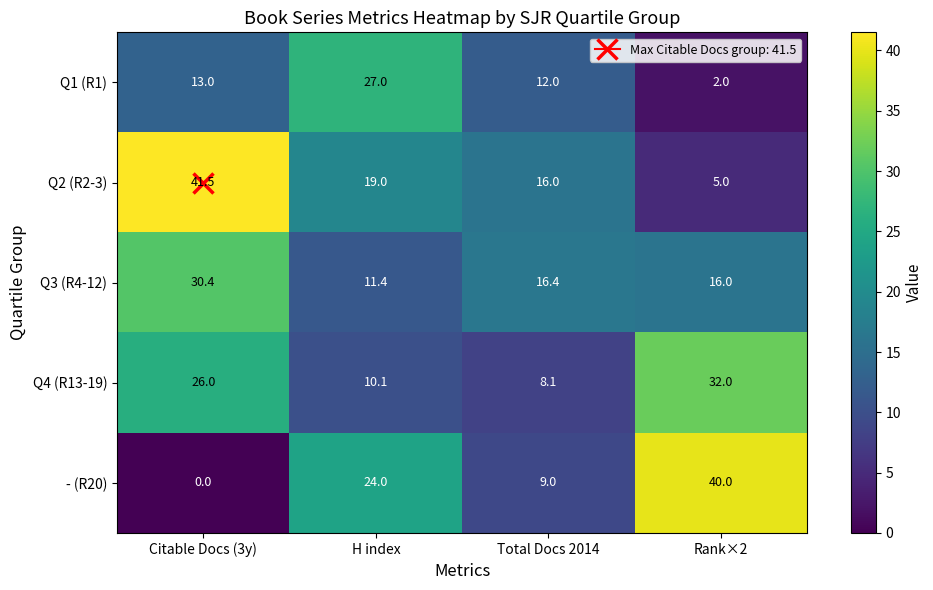

The value of Q3 (R4-12) at Total Docs 2014 is 16.4. True or false?

True